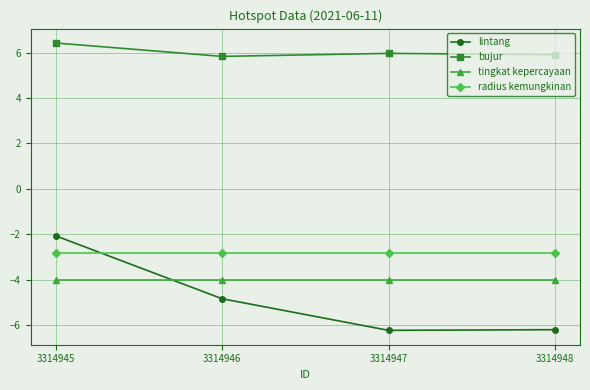

What is the difference between the highest and lowest values at 3314945?

10.4